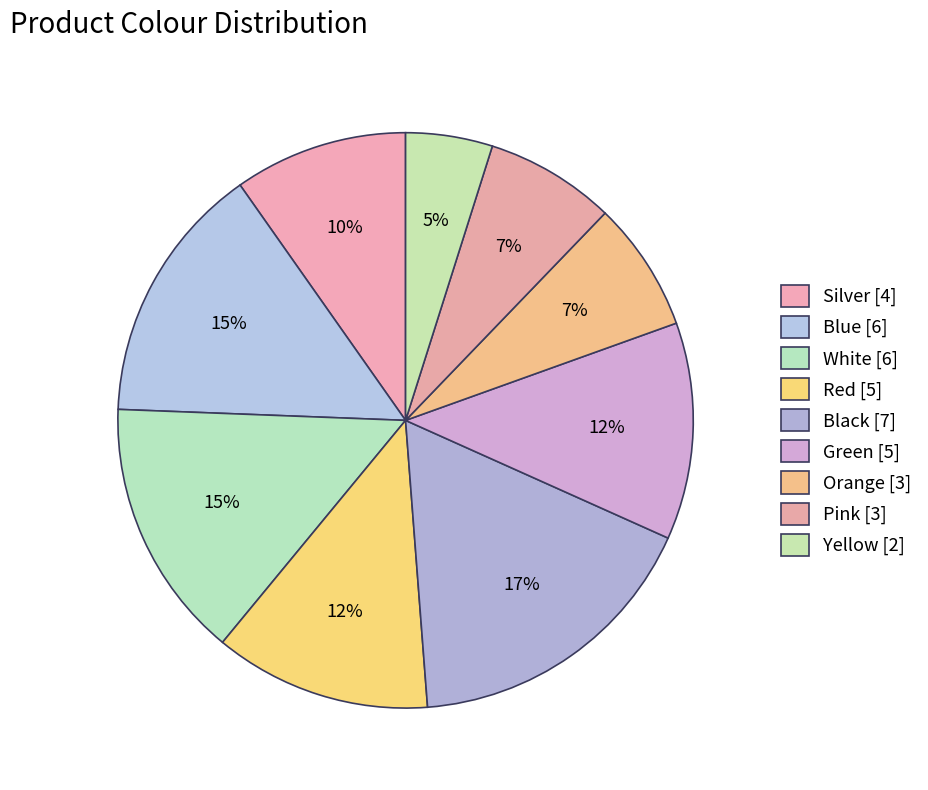

Is there a majority slice in this chart?

No